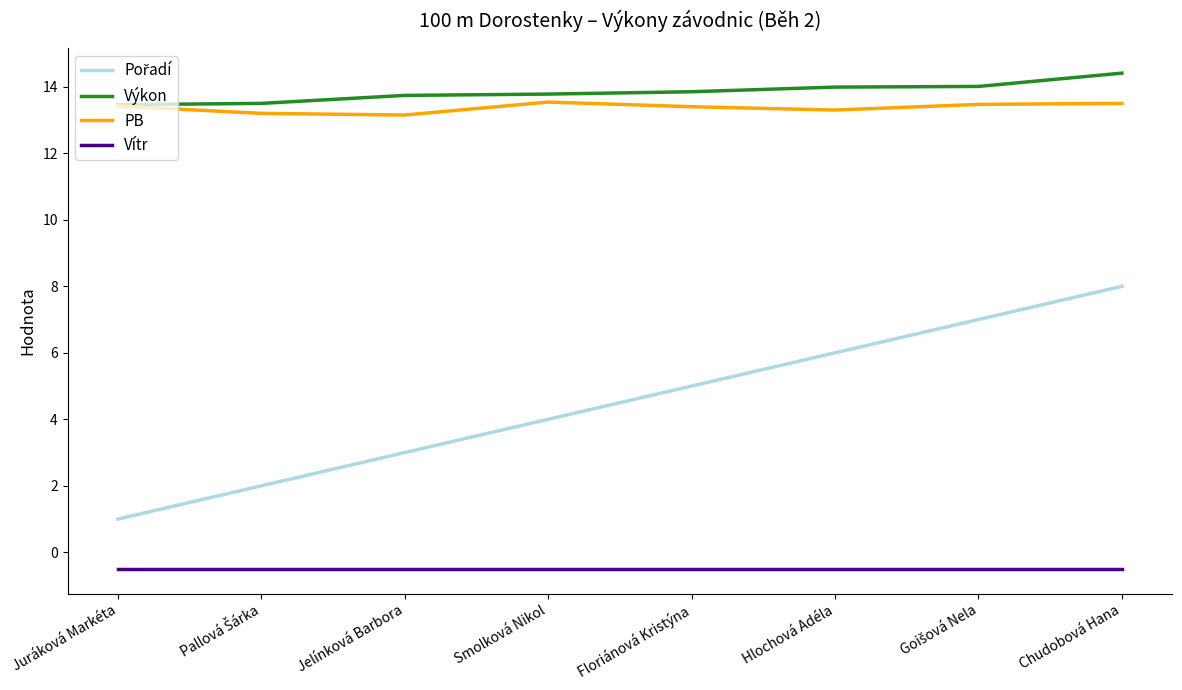

What is the difference between the PB values at Chudobová Hana and Juráková Markéta?

0.1